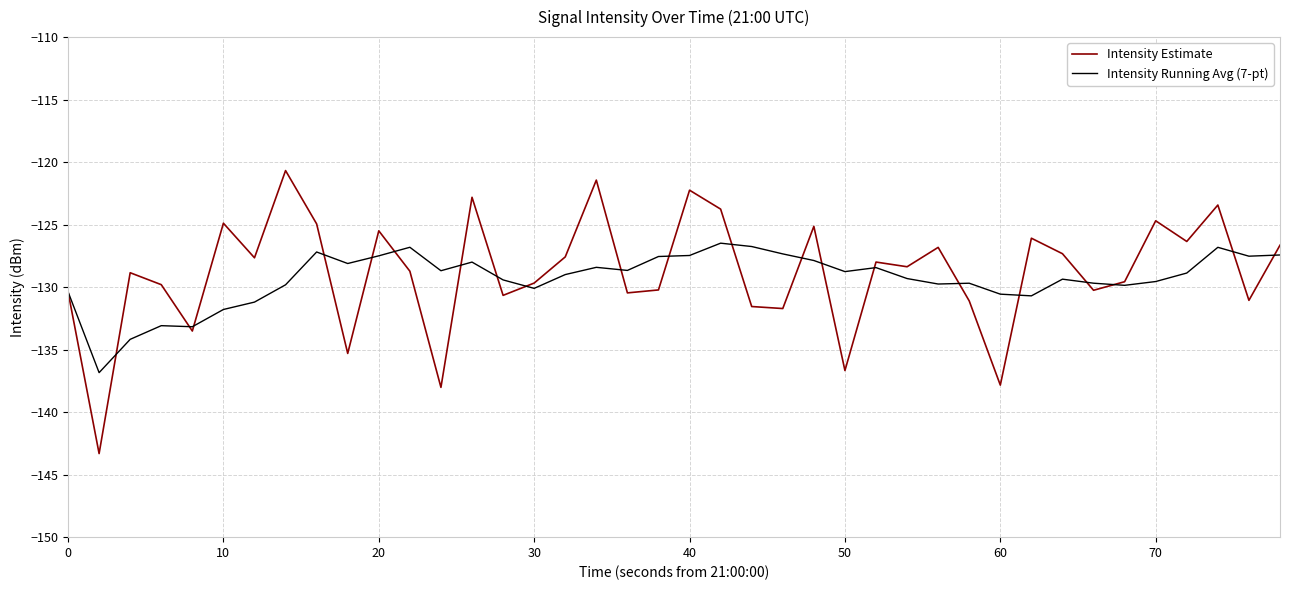

Rank the series by their maximum value, from highest to lowest.

Intensity Estimate, Intensity Running Avg (7-pt)